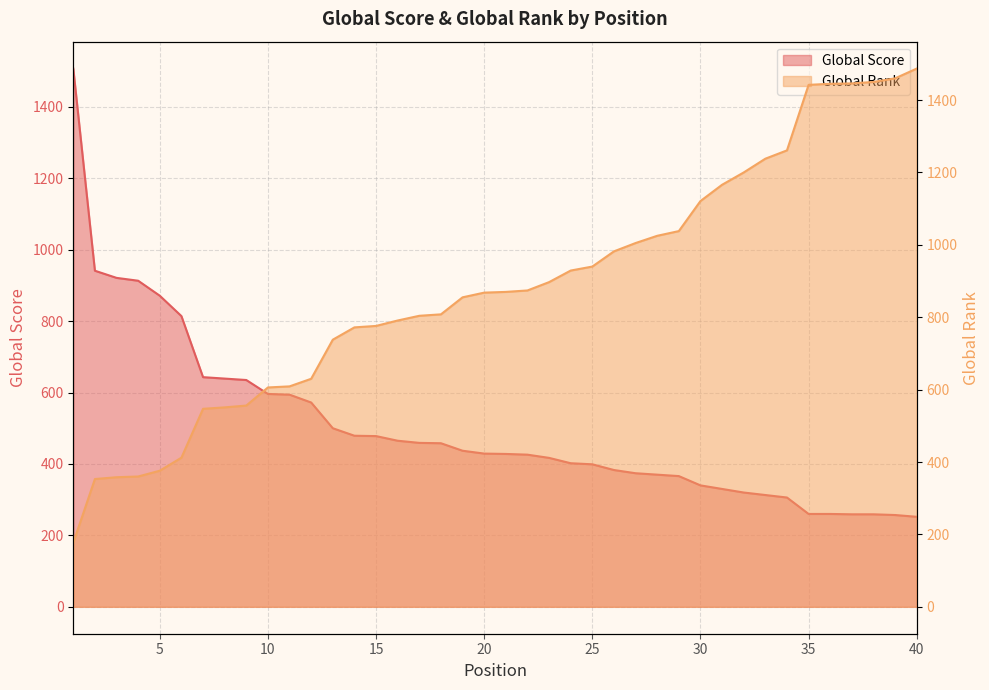

List the labels in order of Global Rank value, largest first.

40, 39, 38, 37, 36, 35, 34, 33, 32, 31, 30, 29, 28, 27, 26, 25, 24, 23, 22, 21, 20, 19, 18, 17, 16, 15, 14, 13, 12, 11, 10, 9, 8, 7, 6, 5, 4, 3, 2, 1